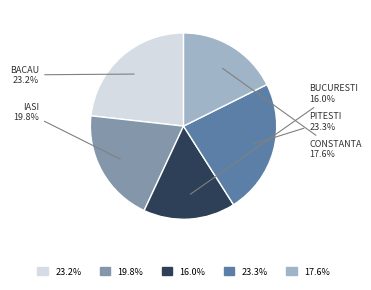

Does any single category account for the majority?

No